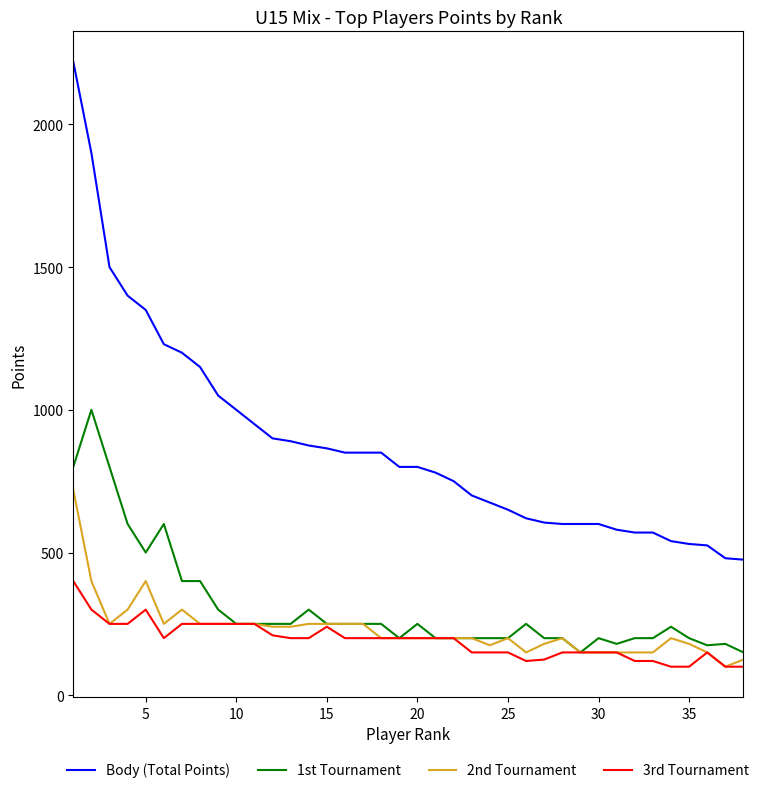

What is the minimum value shown in the chart?

100